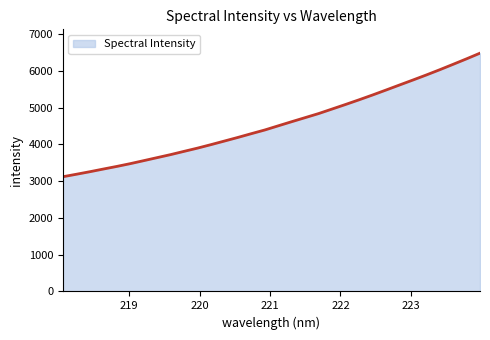

What is the difference between the maximum and minimum values?

3360.6